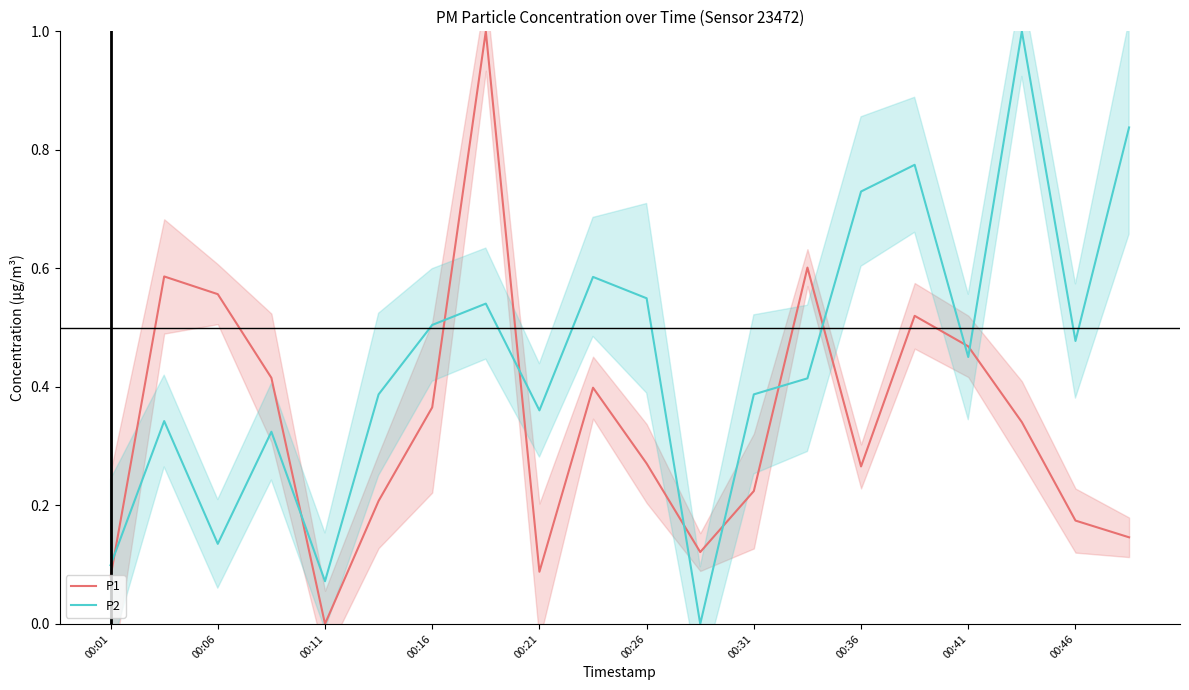

True or false: P2 and P1 intersect in this chart.

True